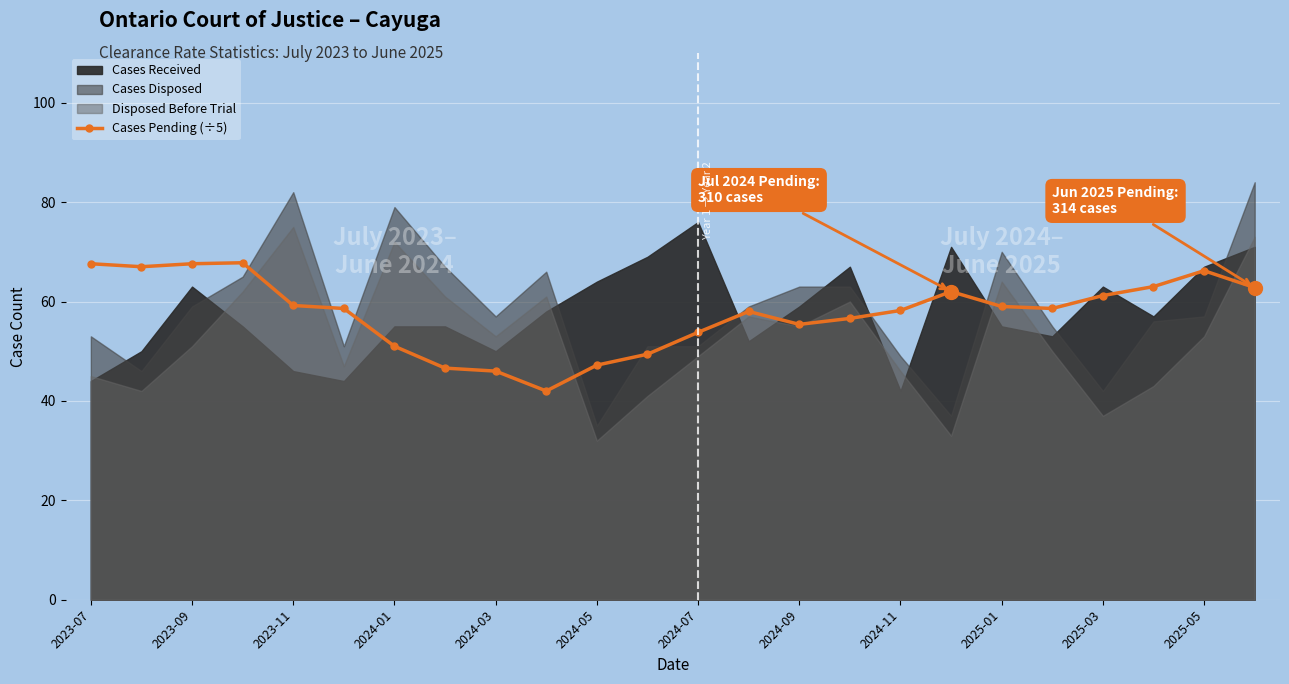

How many values are below 58?

9